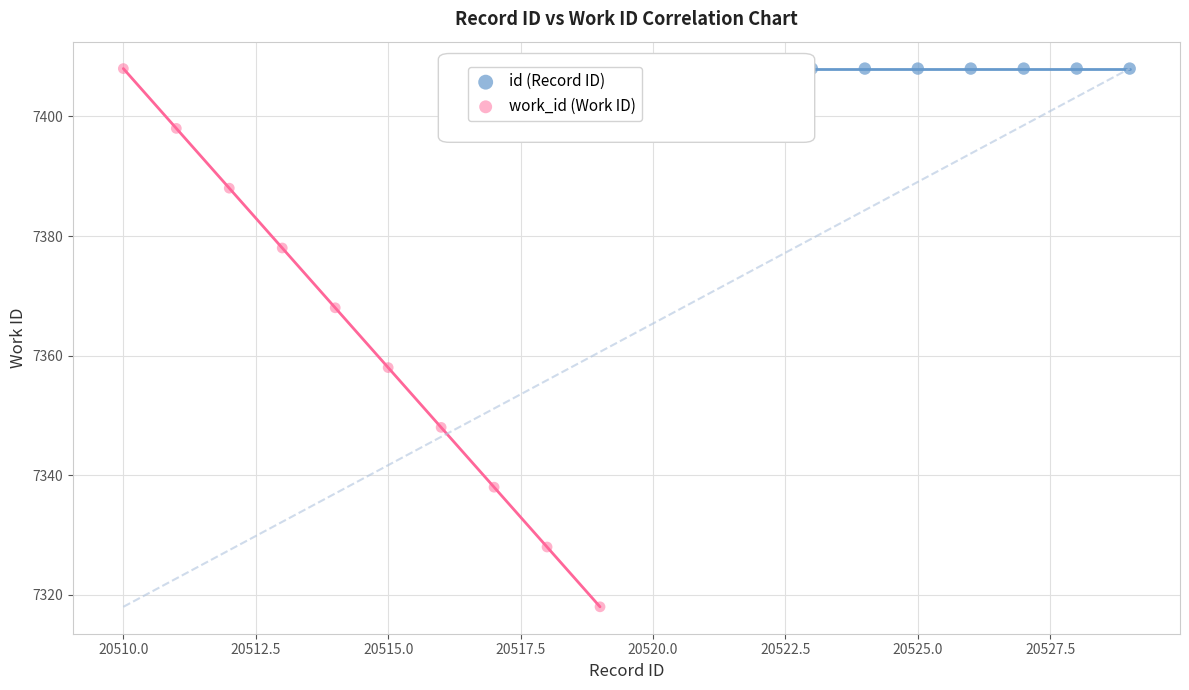

Which series reaches the minimum Y coordinate?

work_id (Work ID)